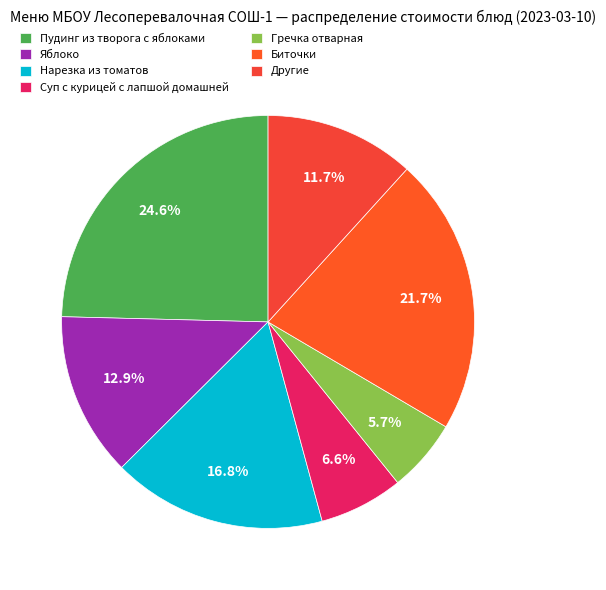

How many segments does this pie chart have?

7